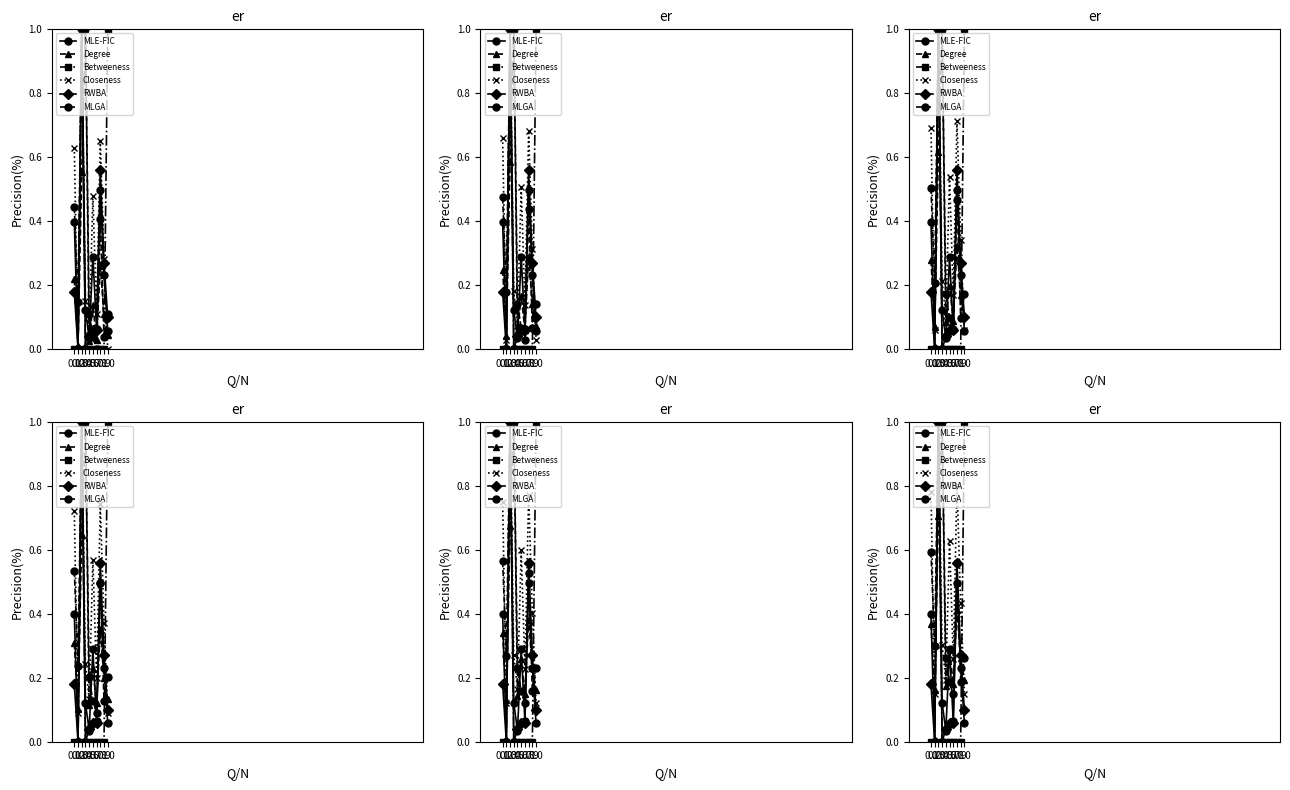

What is the label of the 3rd point from the right?

0.8